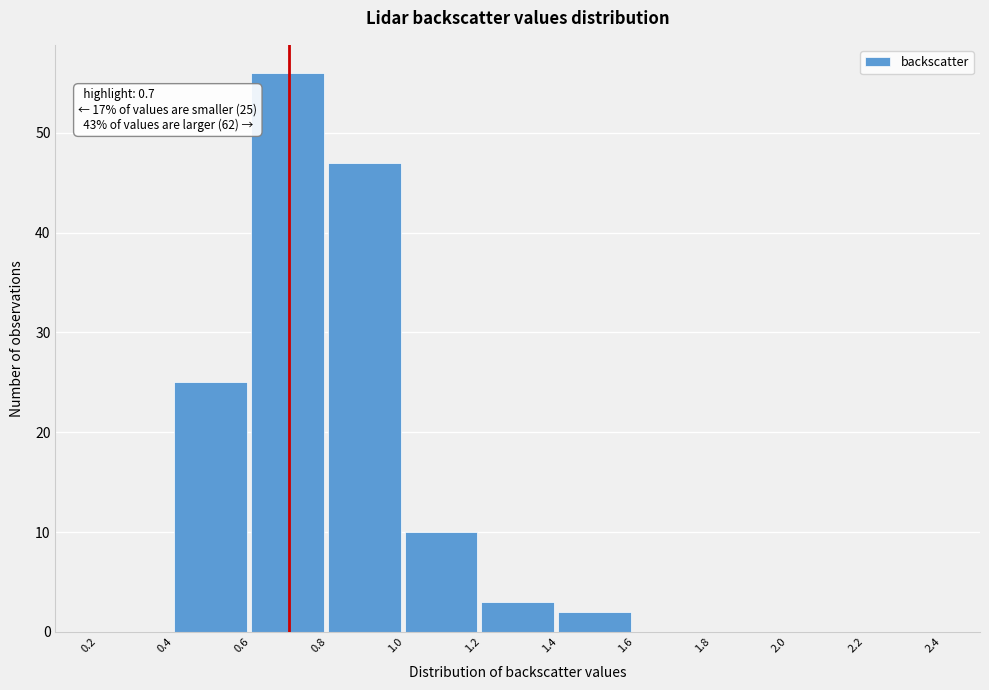

Which range on the x-axis has the tallest bar?

0.6 to 0.8